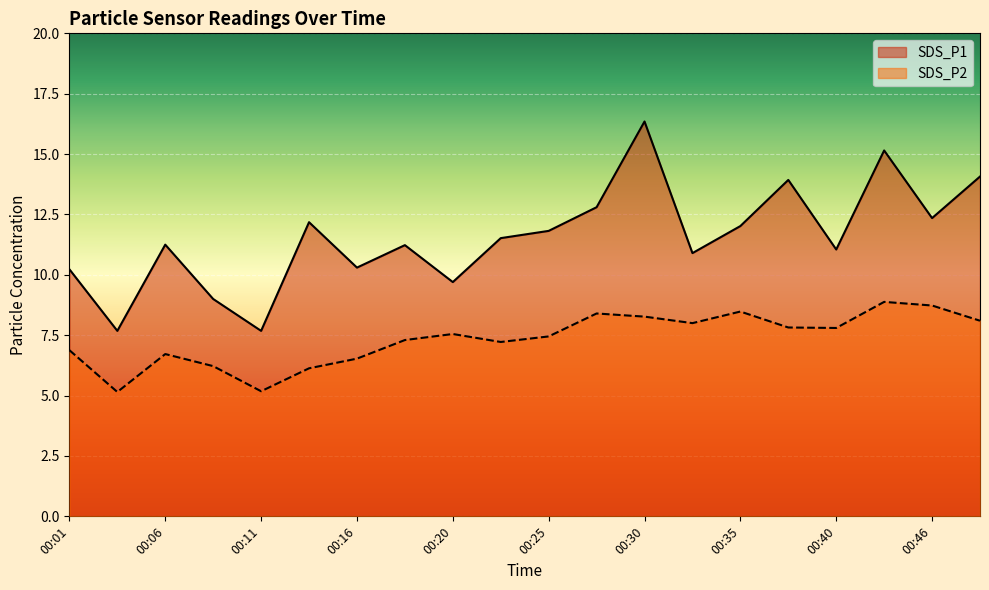

What is the greatest value displayed?

16.4